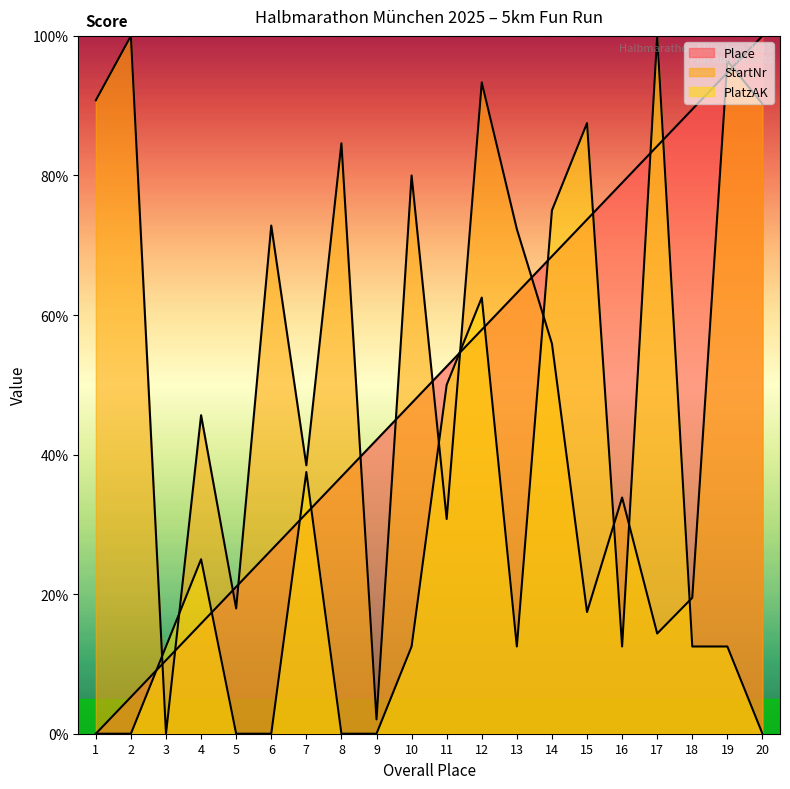

List the series in order of their peak value, lowest first.

Place, StartNr, PlatzAK